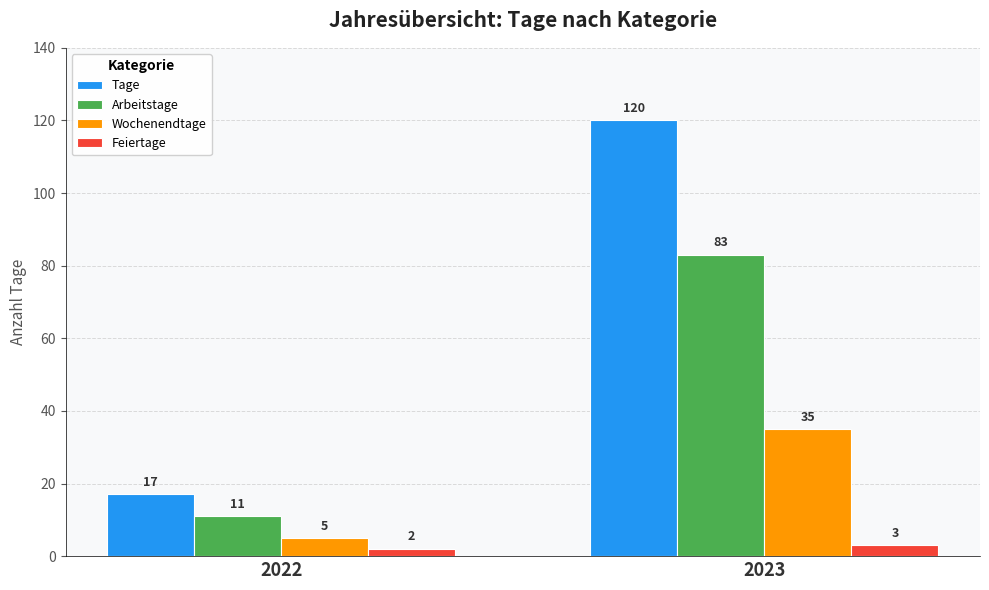

List the series in order of their overall mean, highest first.

Tage, Arbeitstage, Wochenendtage, Feiertage